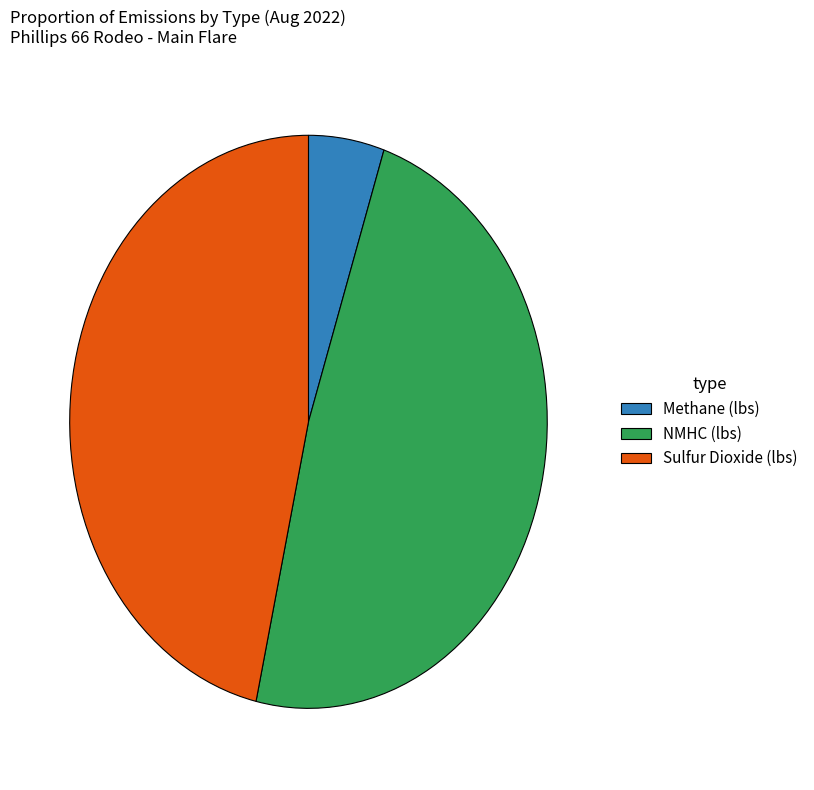

Is there any slice that represents more than half of the pie?

No